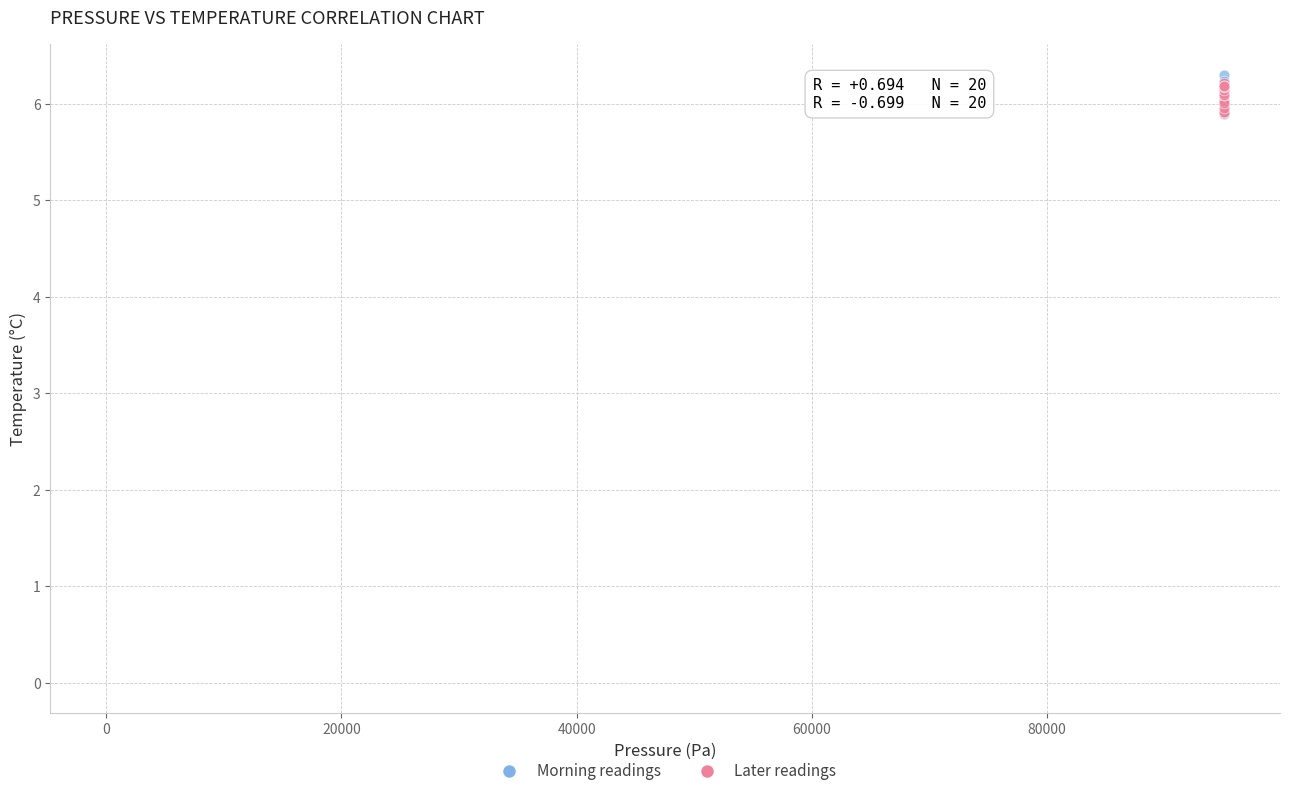

Which series contains the highest Y value?

Morning readings